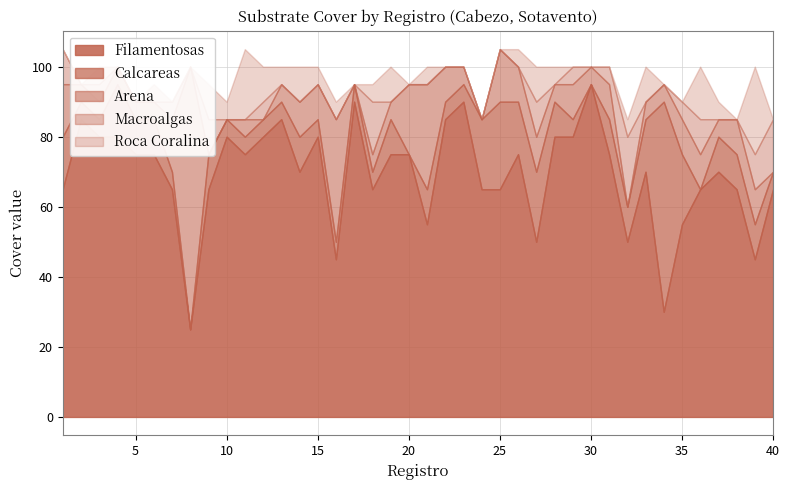

What are all the series names shown in the legend?

Filamentosas, Calcareas, Arena, Macroalgas, Roca Coralina